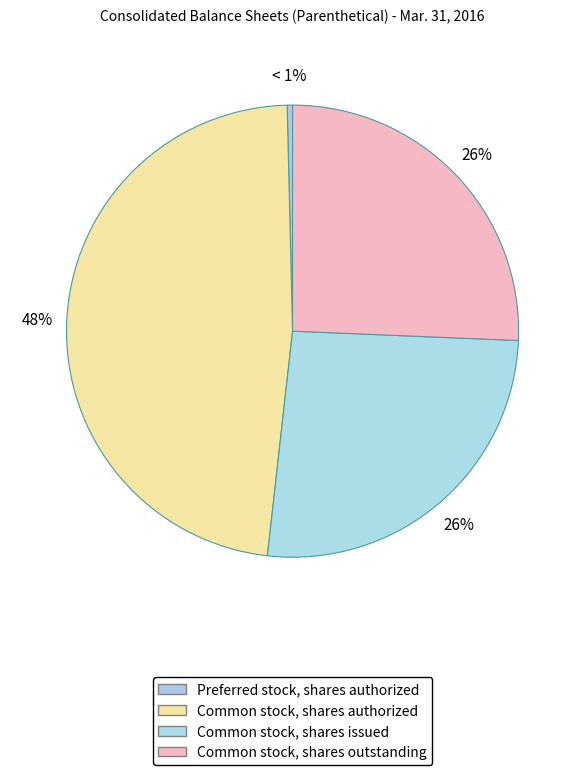

Is the sum of Common stock, shares outstanding and Common stock, shares authorized greater than half?

Yes